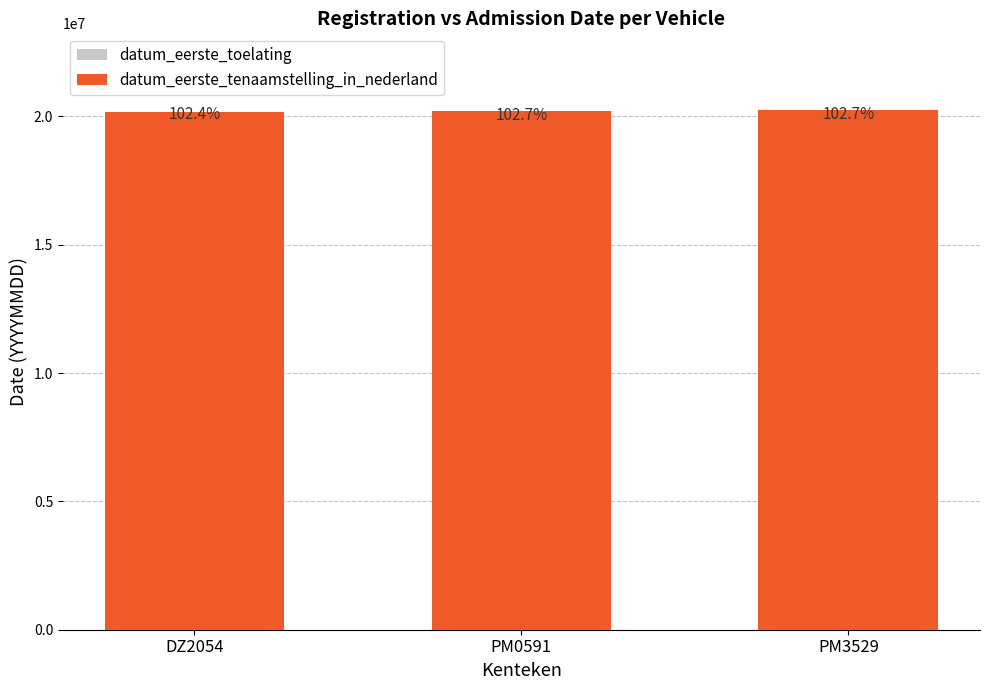

Where does the datum_eerste_tenaamstelling_in_nederland series first go above 20201022?

PM3529